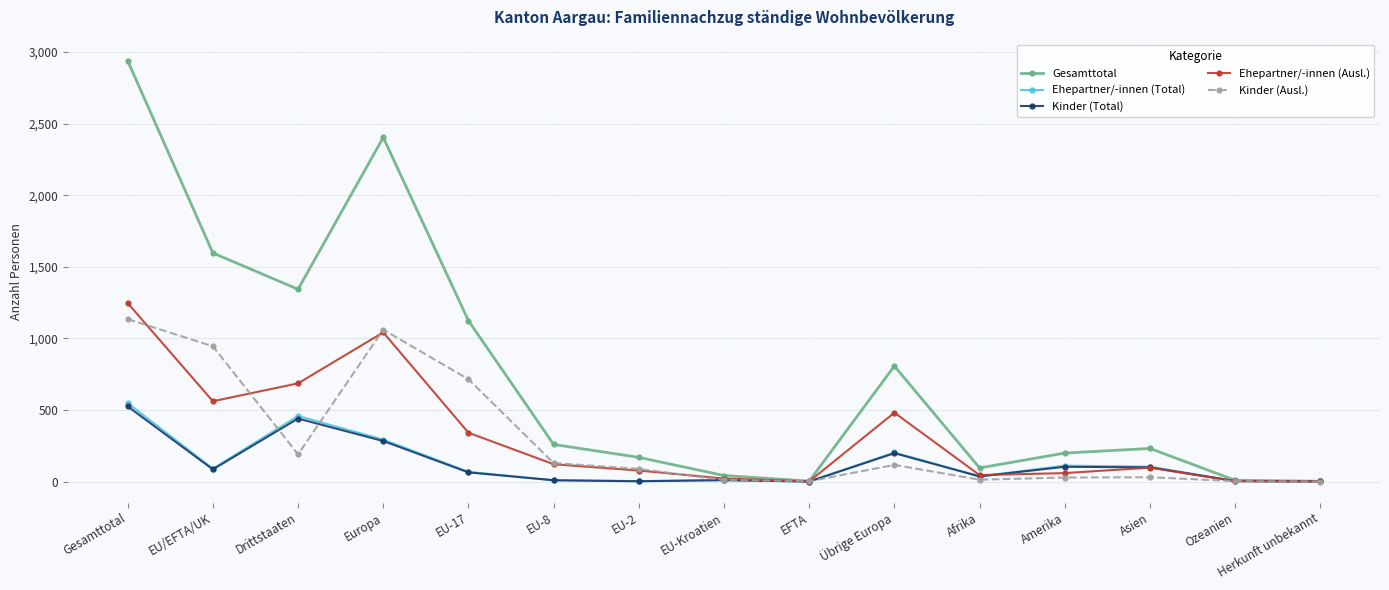

Is it true that Kinder (Total) equals 525 at Gesamttotal?

True